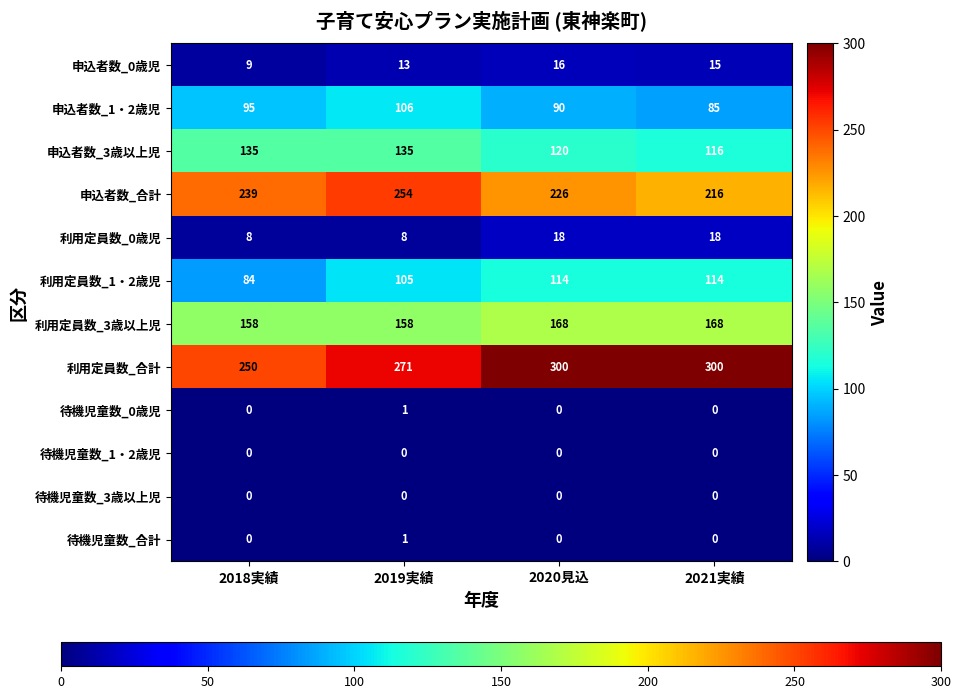

Read the 申込者数_0歳児 value at 2018実績.

9